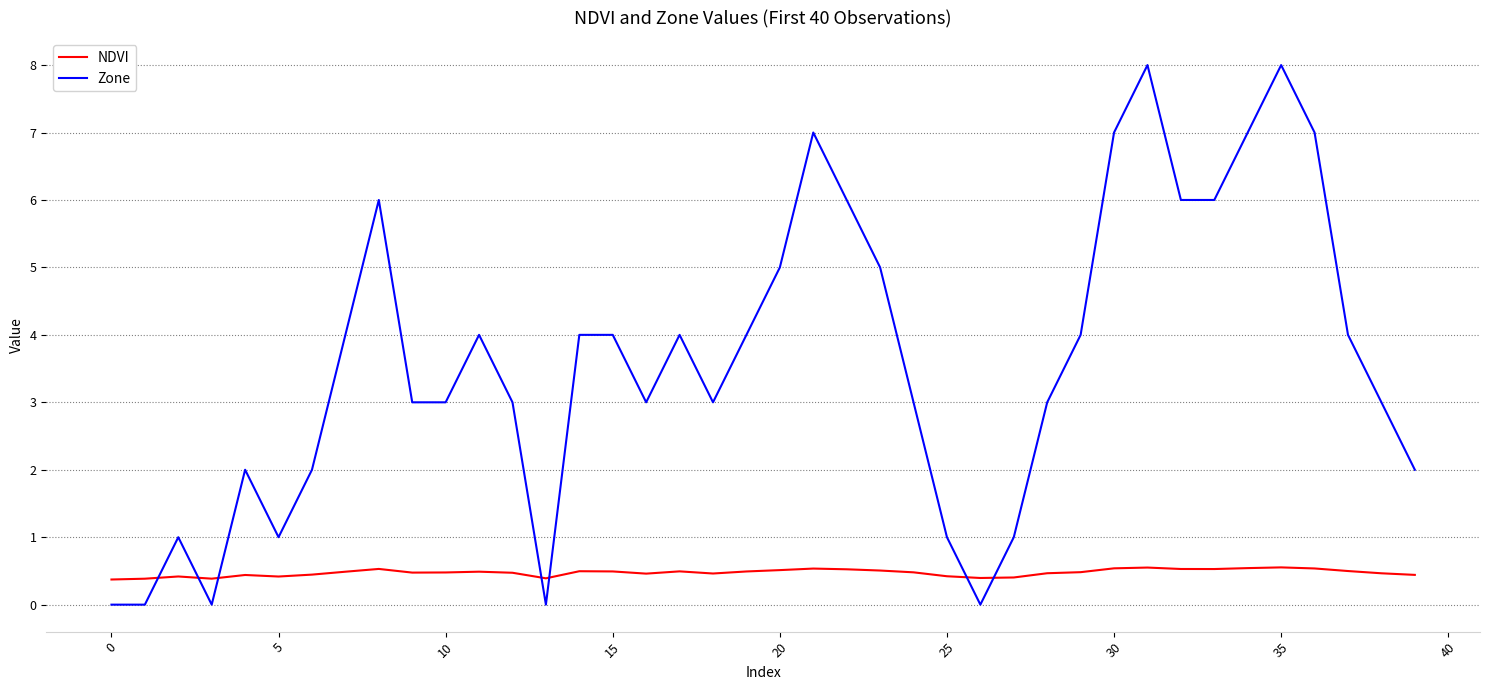

What is the maximum value shown in the chart?

8.0